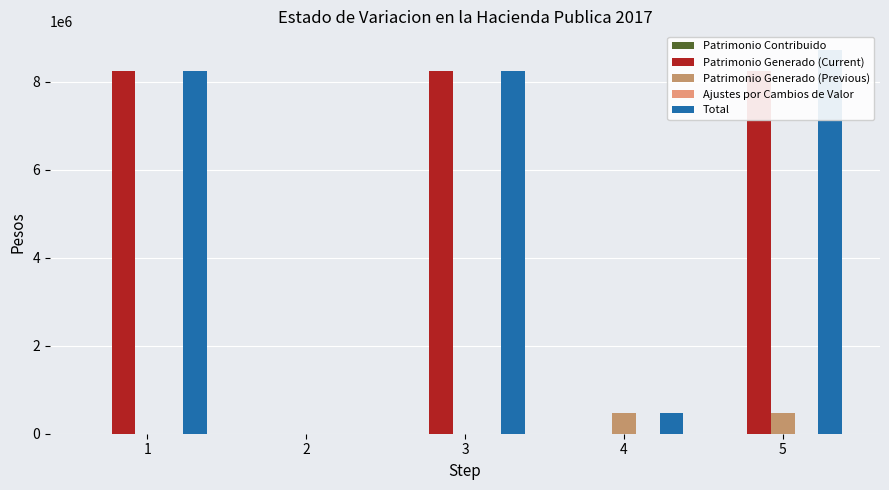

The value of Patrimonio Generado (Previous) at 2 is -175134.7. True or false?

False